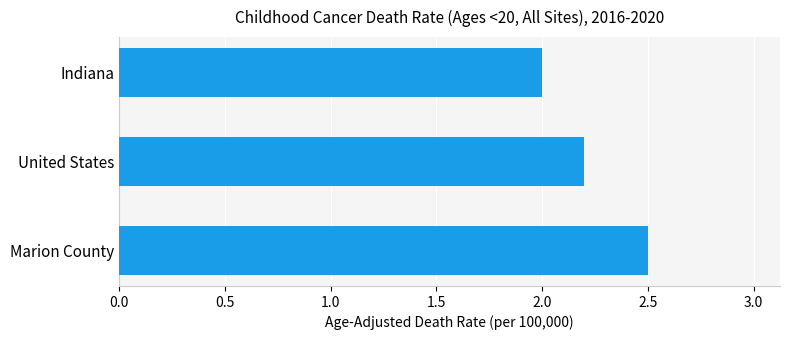

The chart shows a value of 2.9 at United States. True or false?

False